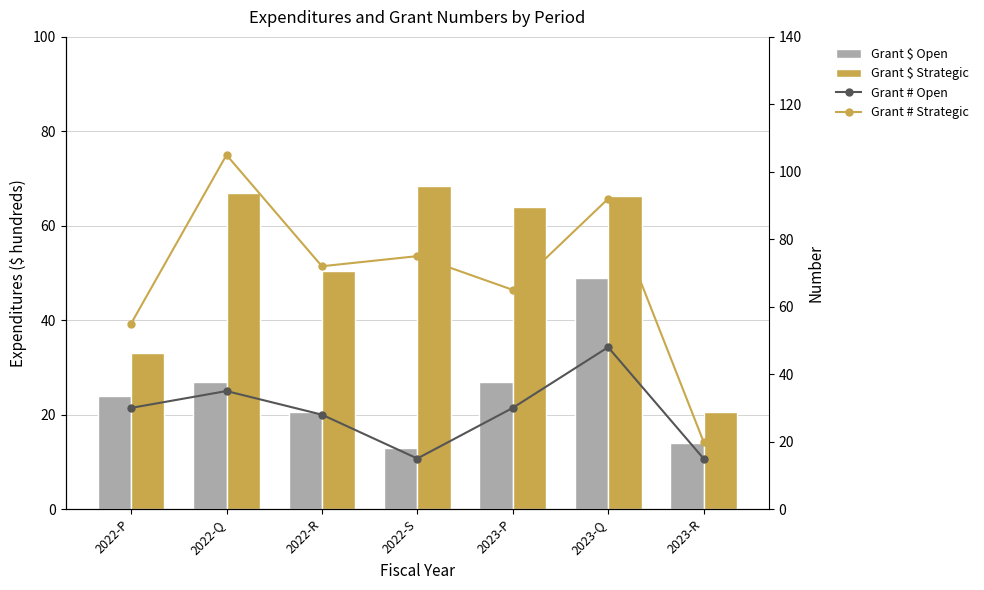

What is the label of the 6th bar from the left?

2023-Q